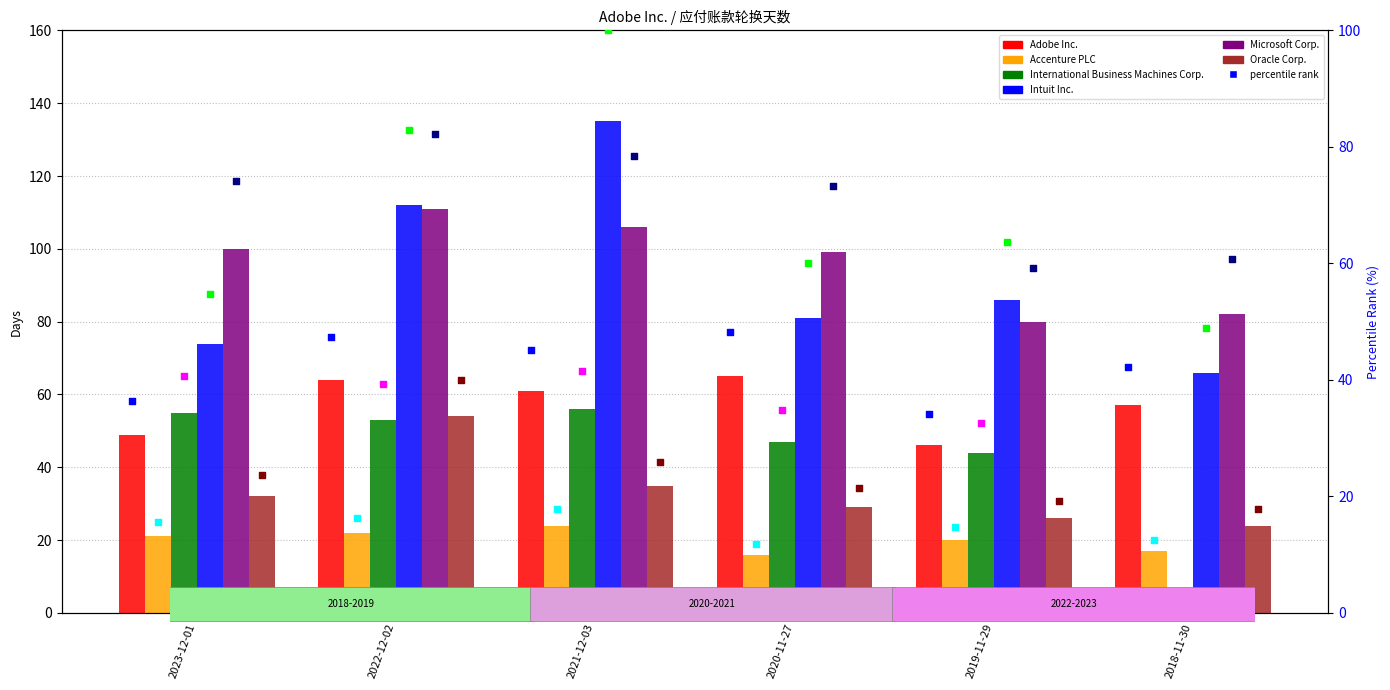

Which series has the widest spread of Y values?

Intuit Inc.